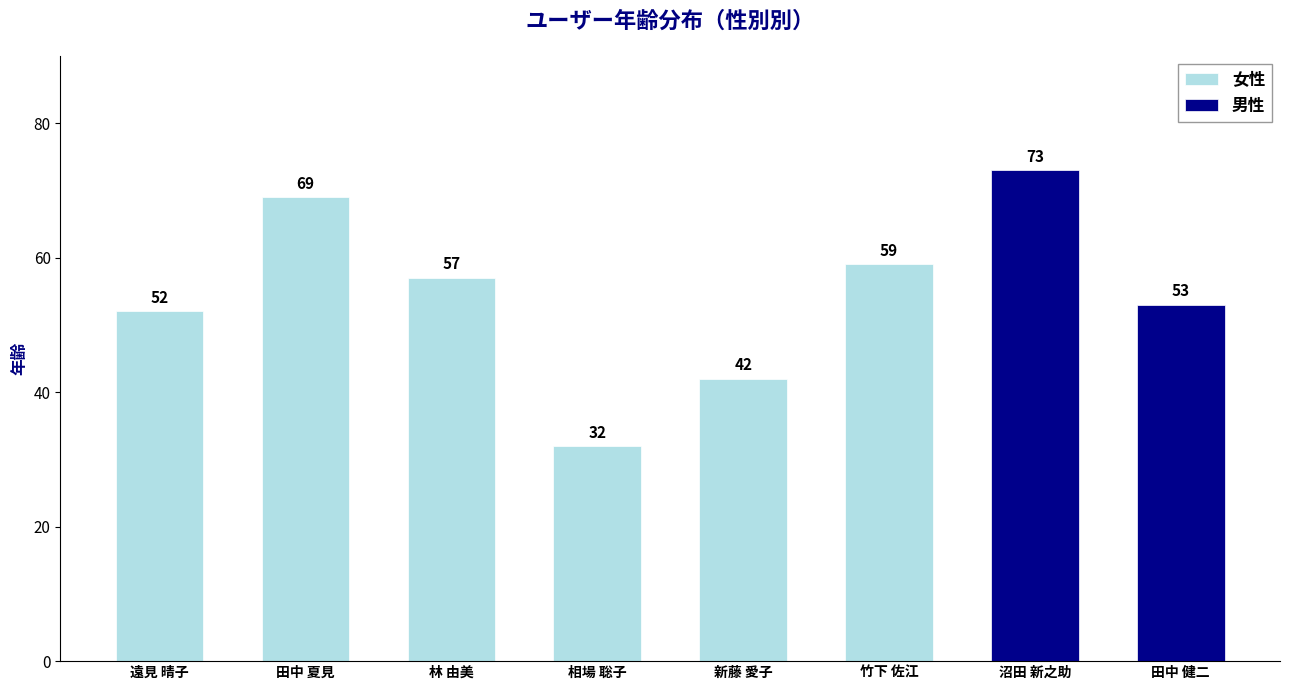

What value does the data have at 新藤 愛子, to the nearest 10?

40